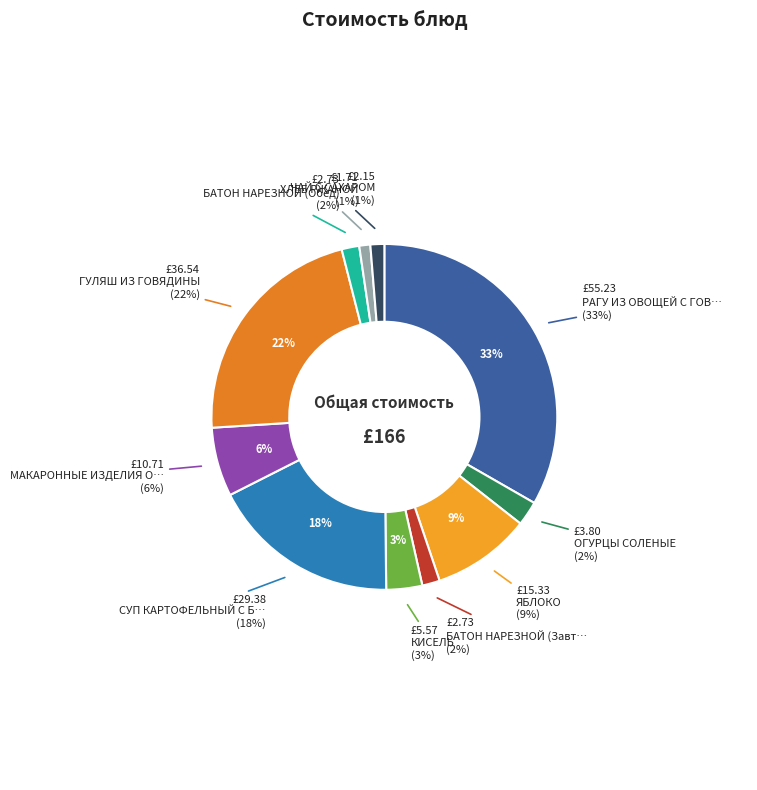

To the nearest percent, what is the difference between the largest and smallest slice percentages?

32%